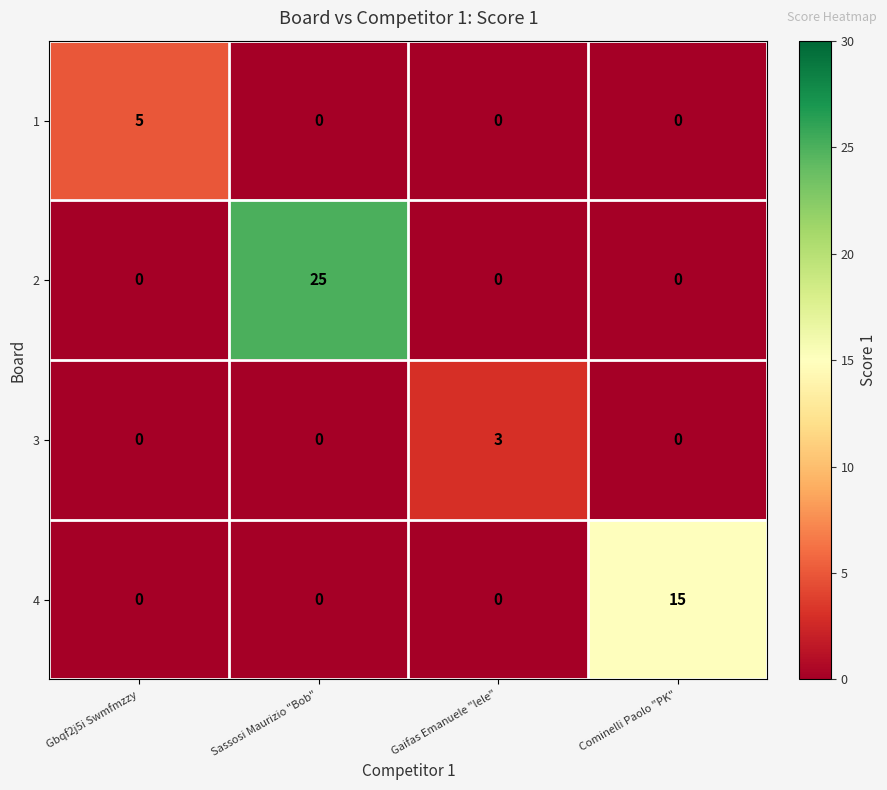

Which category has the highest value across all series?

Sassosi Maurizio "Bob"